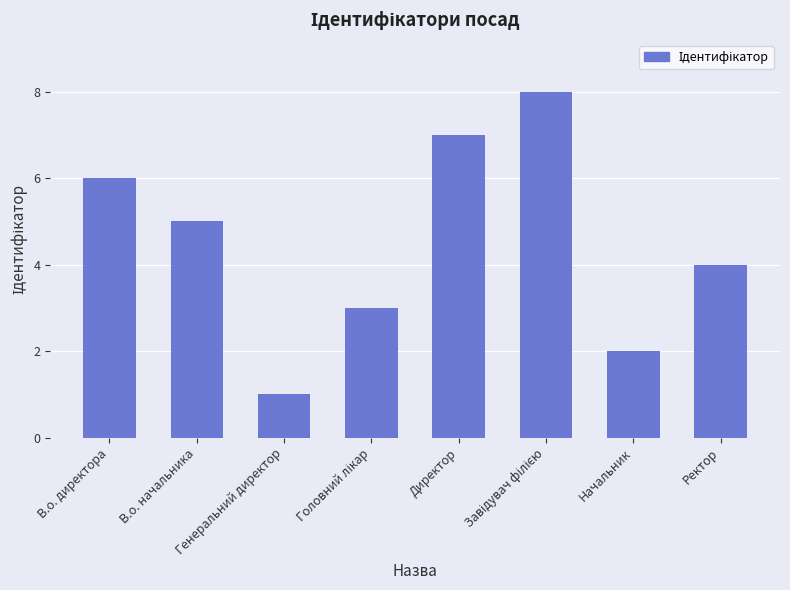

Which category has the lowest value across all series?

Генеральний директор